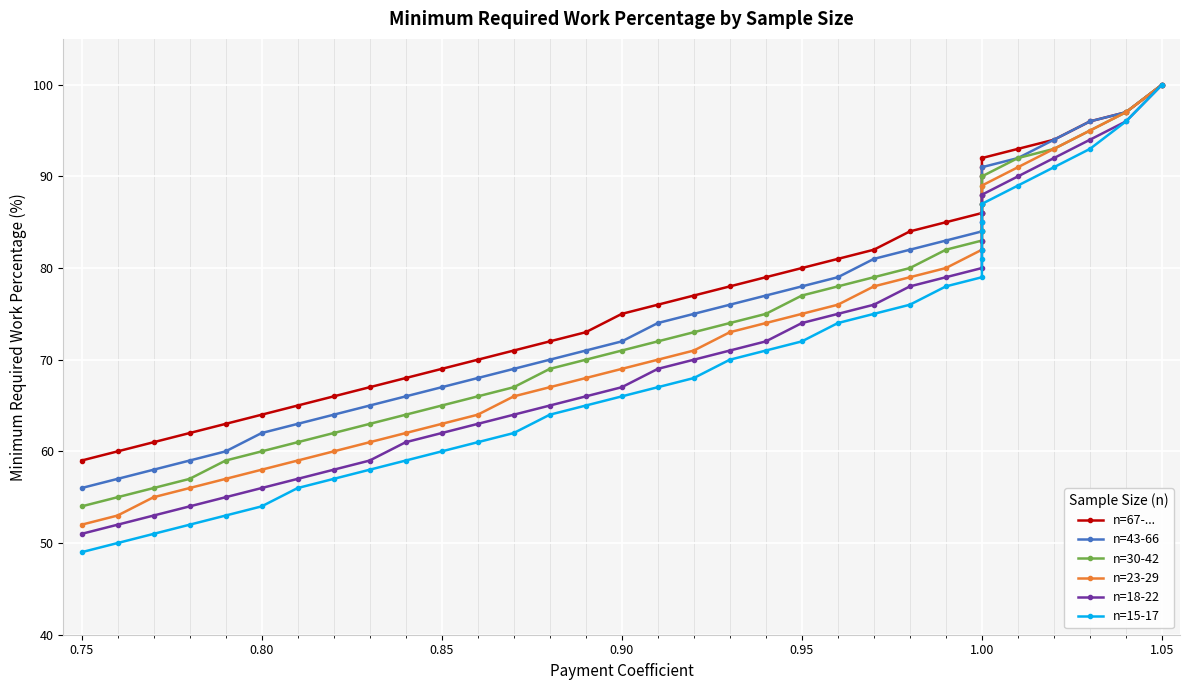

What are all the series names shown in the legend?

n=67-..., n=43-66, n=30-42, n=23-29, n=18-22, n=15-17